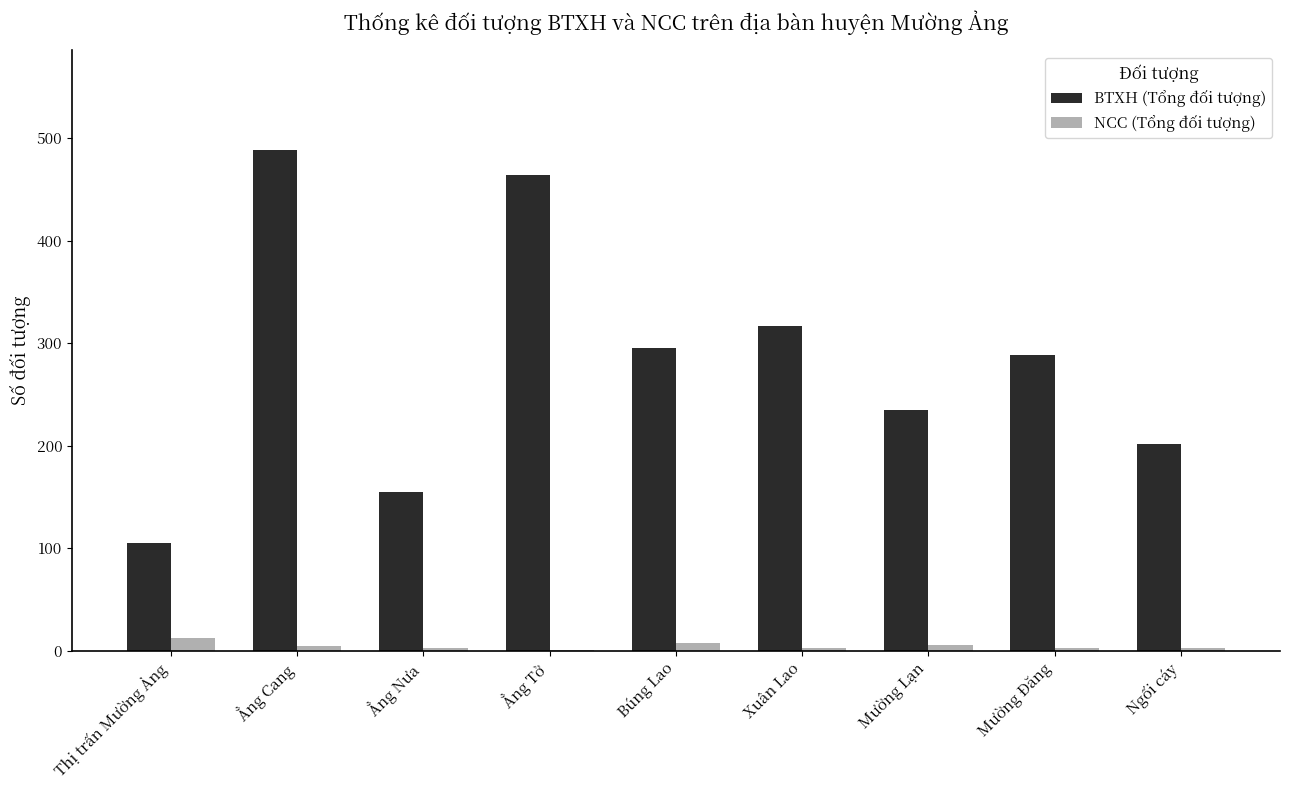

Which series has the largest total across all categories?

BTXH (Tổng đối tượng)